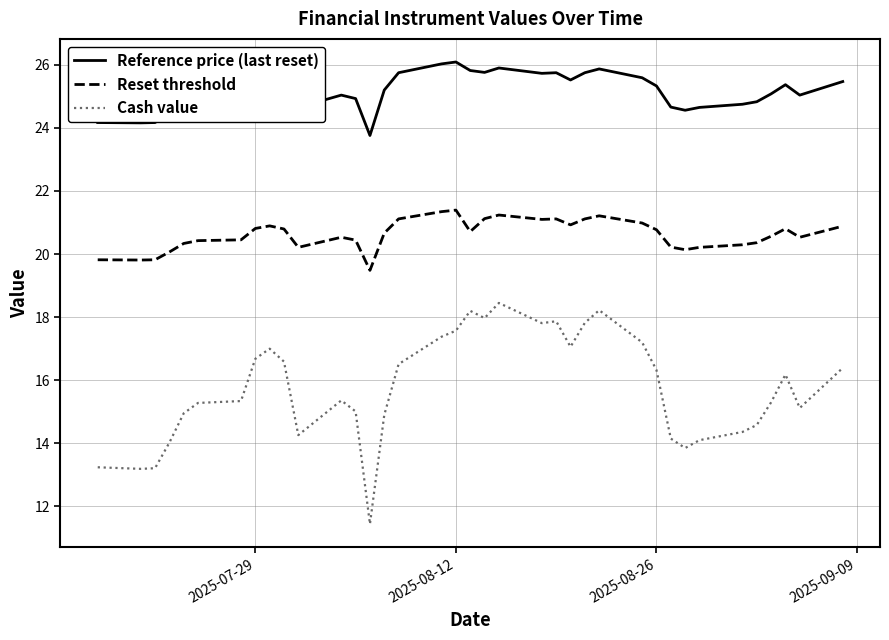

True or false: Reference price (last reset) and Reset threshold intersect in this chart.

False